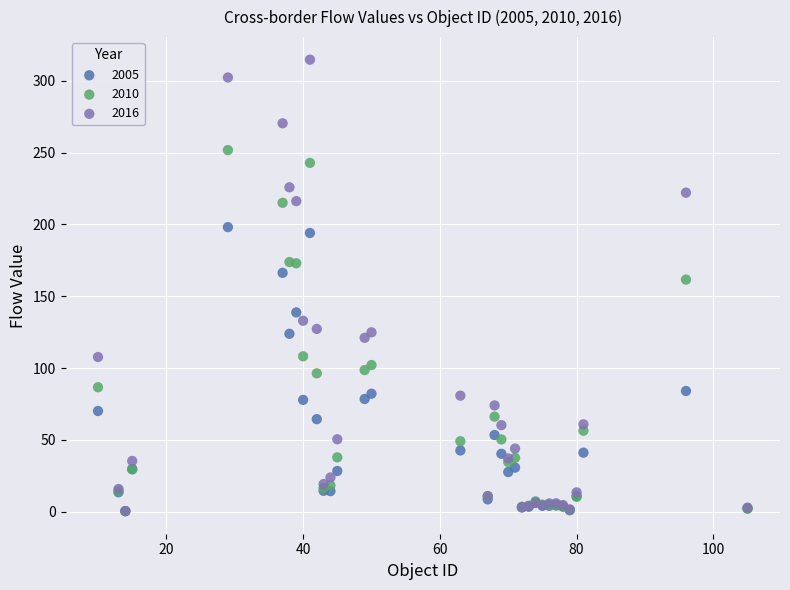

Which series has the largest Y range (max minus min)?

2016